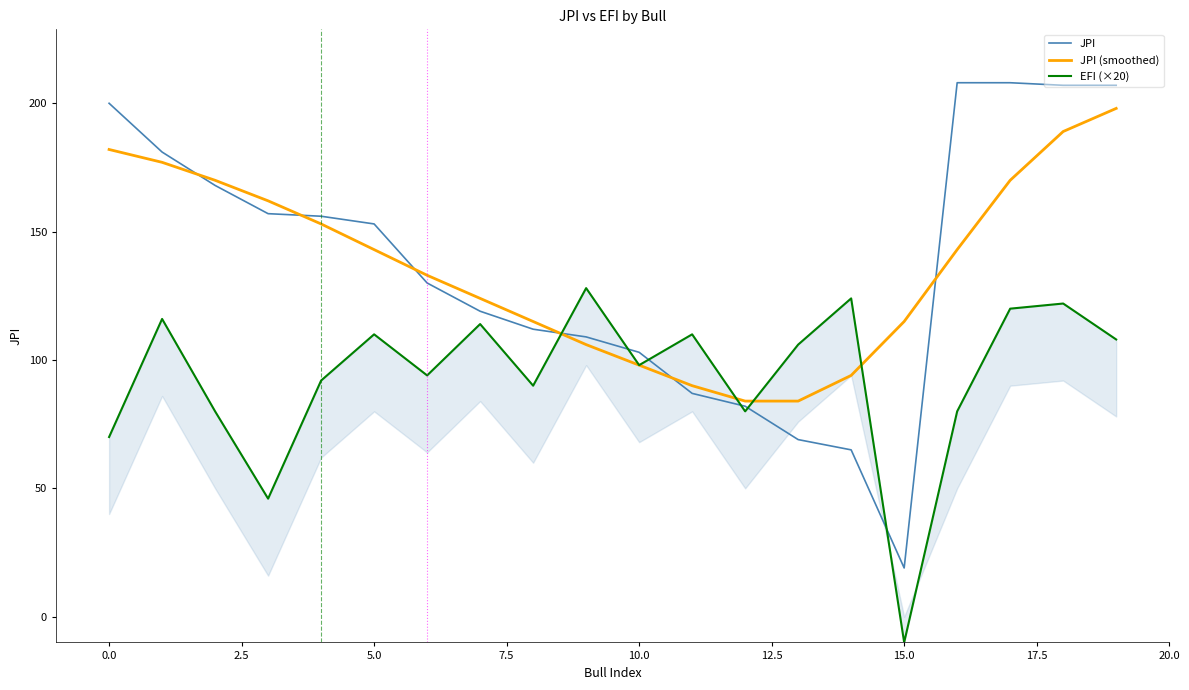

What is the highest value of the JPI series?

208